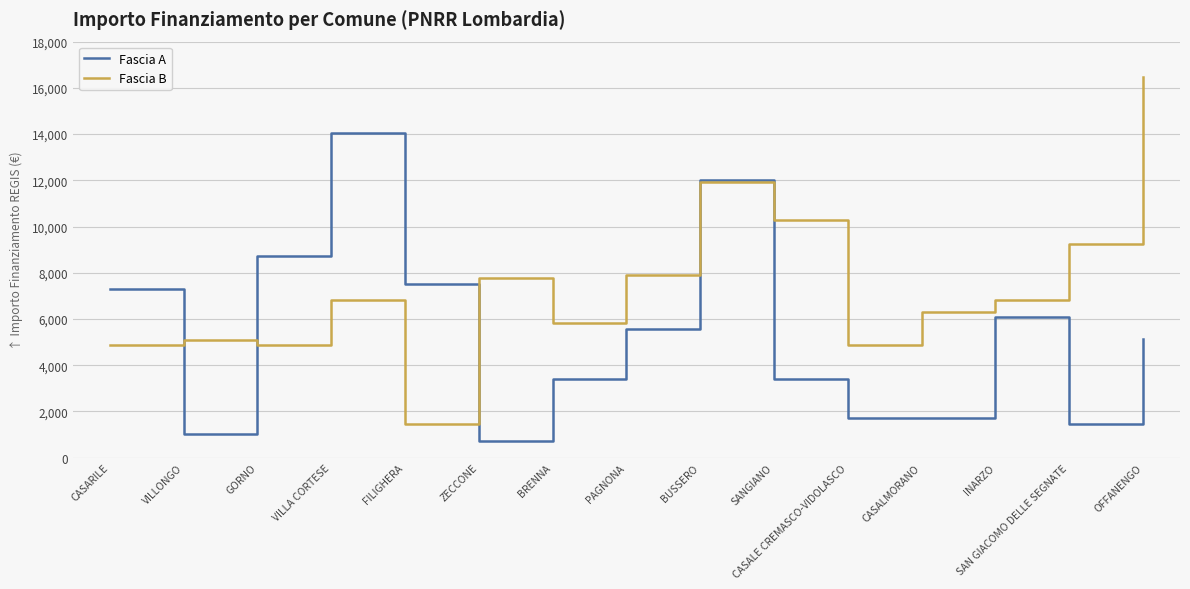

At PAGNONA, list the series in order from largest to smallest.

Fascia B, Fascia A